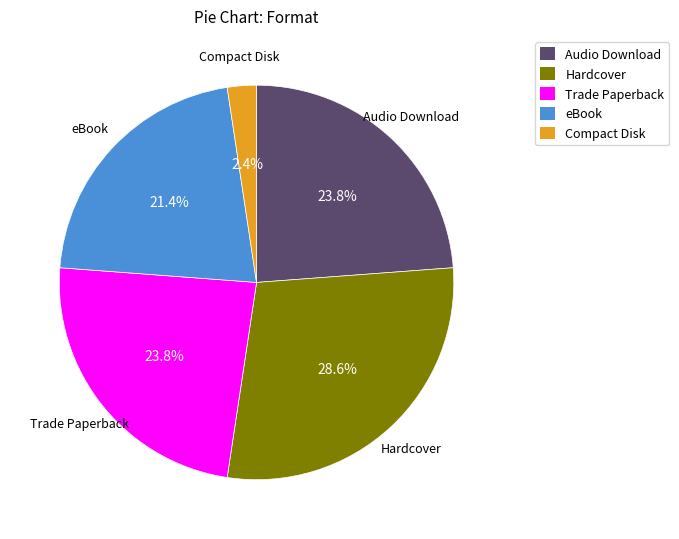

Which slice is the largest?

Hardcover